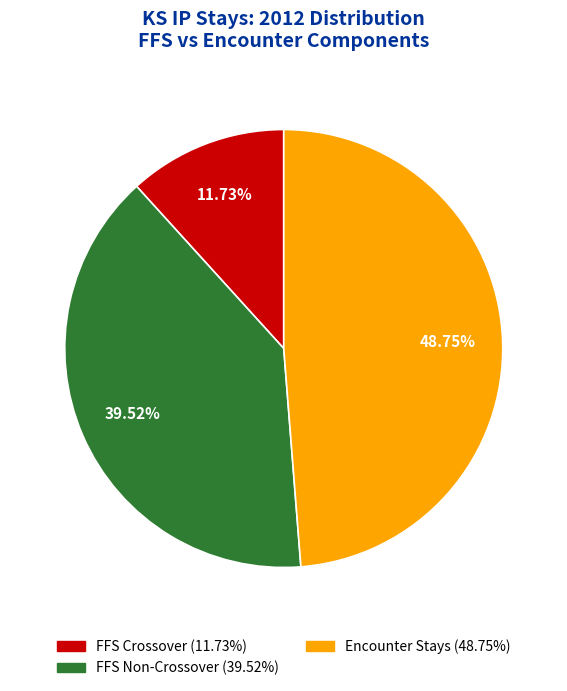

Does any single category account for the majority?

No